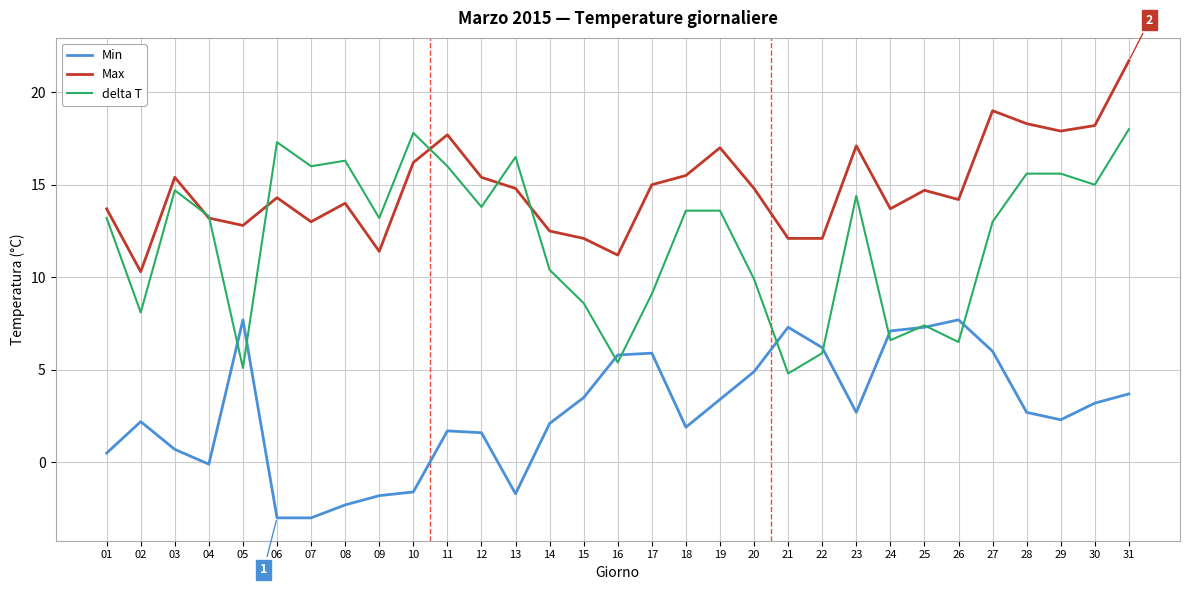

What is the spread (max minus min) of values at 24?

7.1